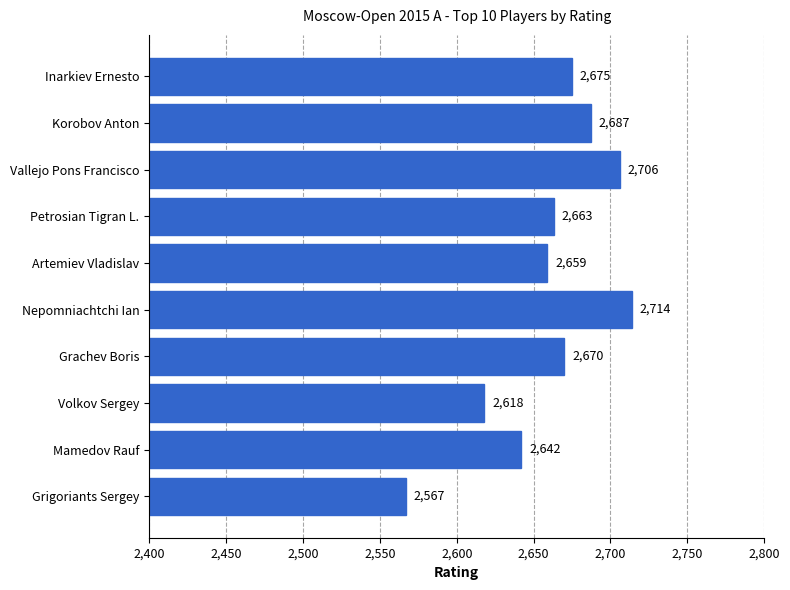

How many bars are there in total?

10